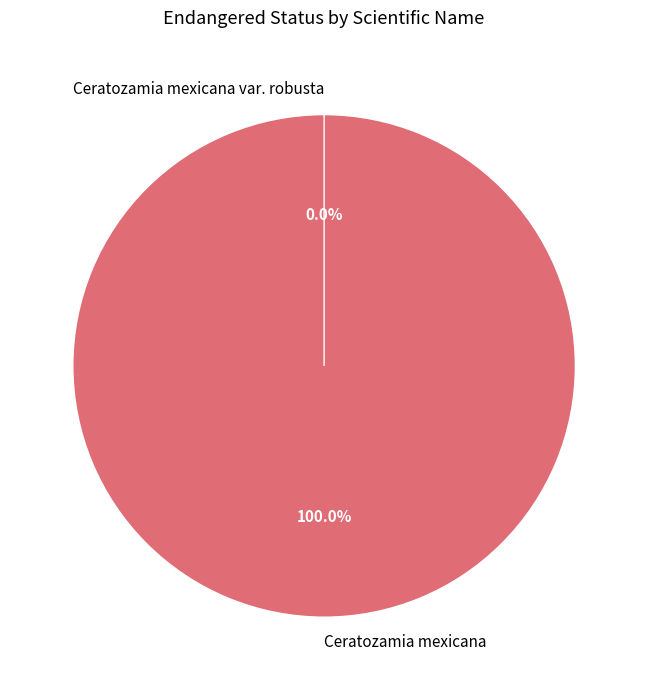

Is it true that Ceratozamia mexicana var. robusta is 14% of the pie?

False